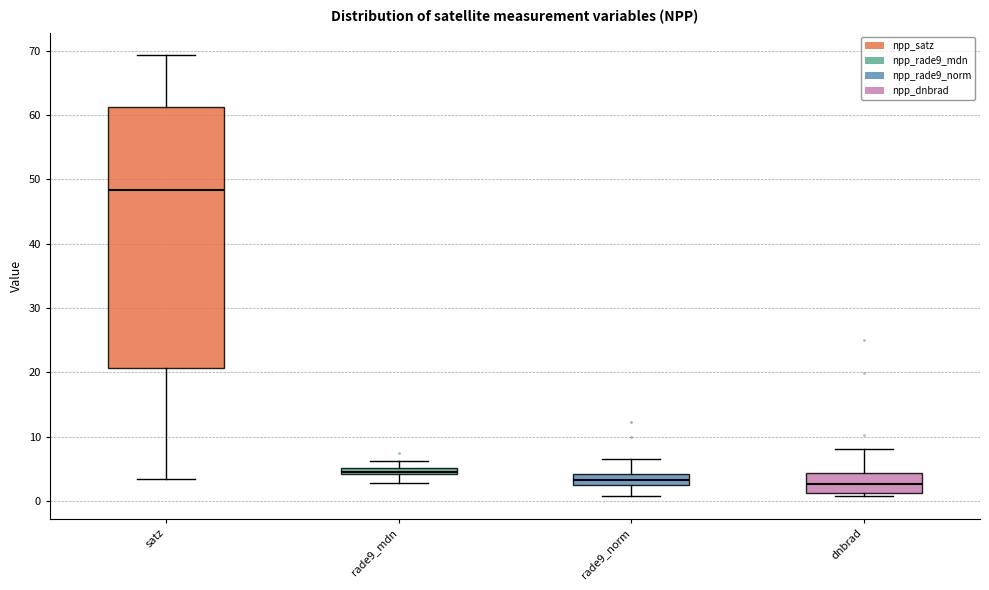

Comparing the boxes themselves (not the whiskers), which one is the tallest?

satz